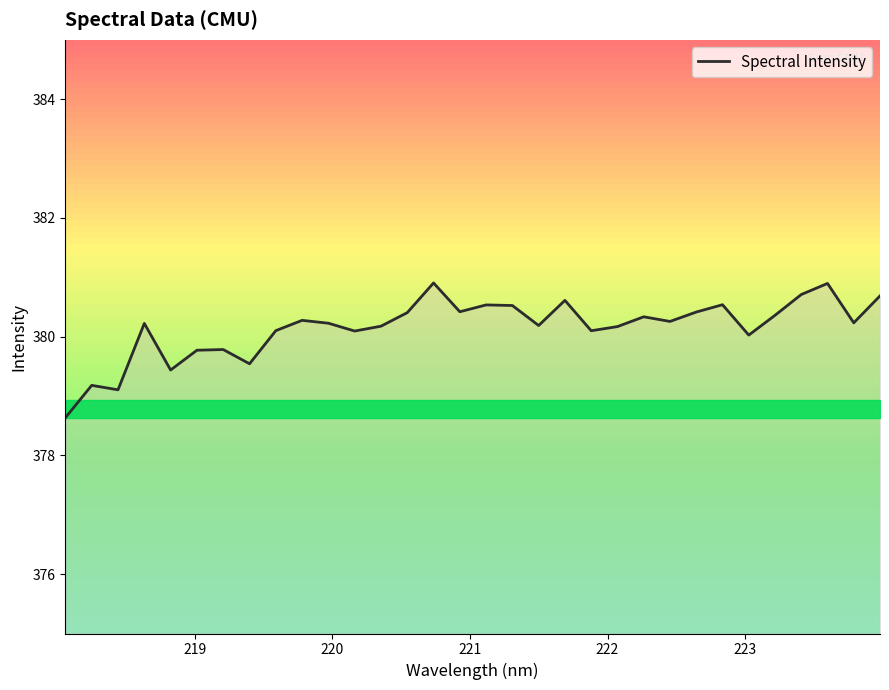

What is the minimum value for Spectral Intensity?

378.6